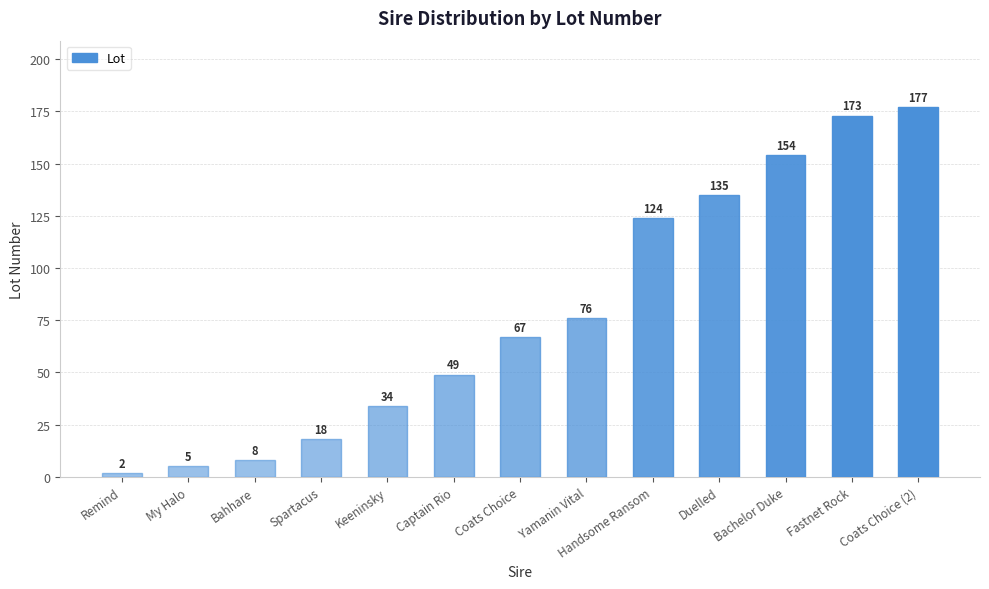

Which label corresponds to the smallest value in the chart?

Remind